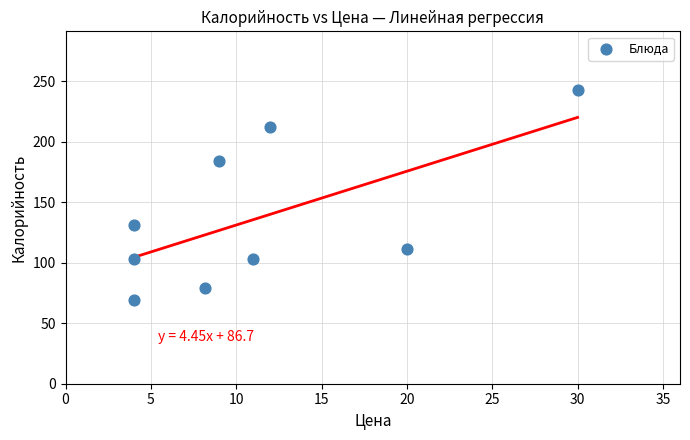

What is the range of X values (max minus min)?

26.0